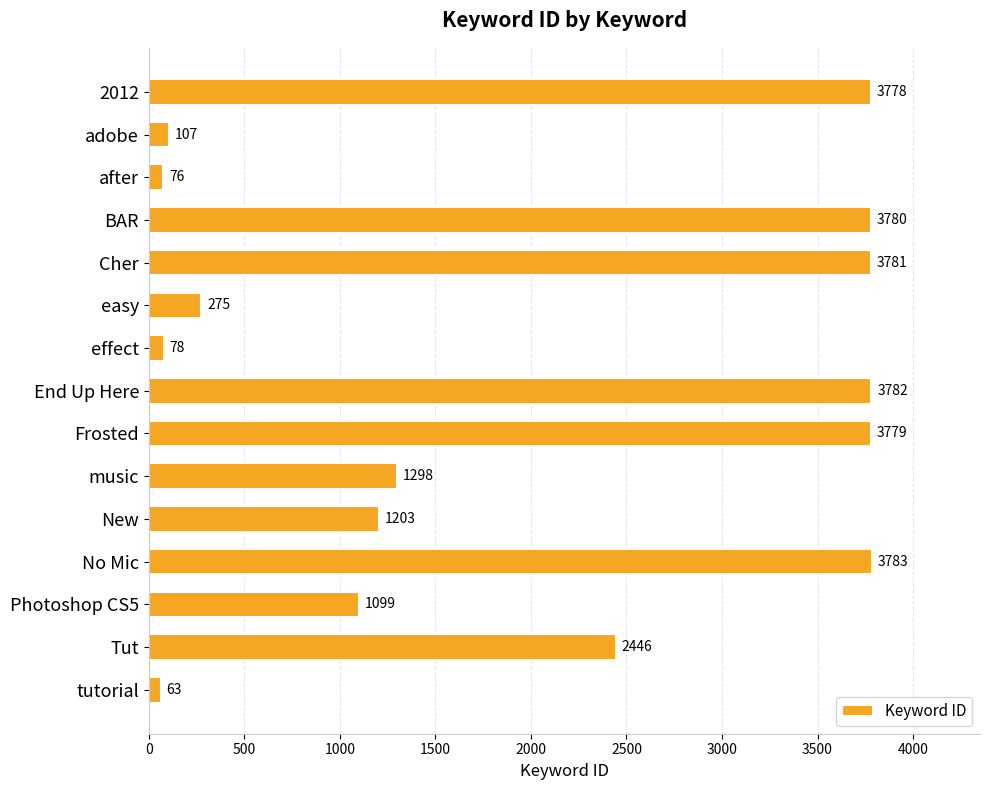

Which label corresponds to the largest value in the chart?

No Mic